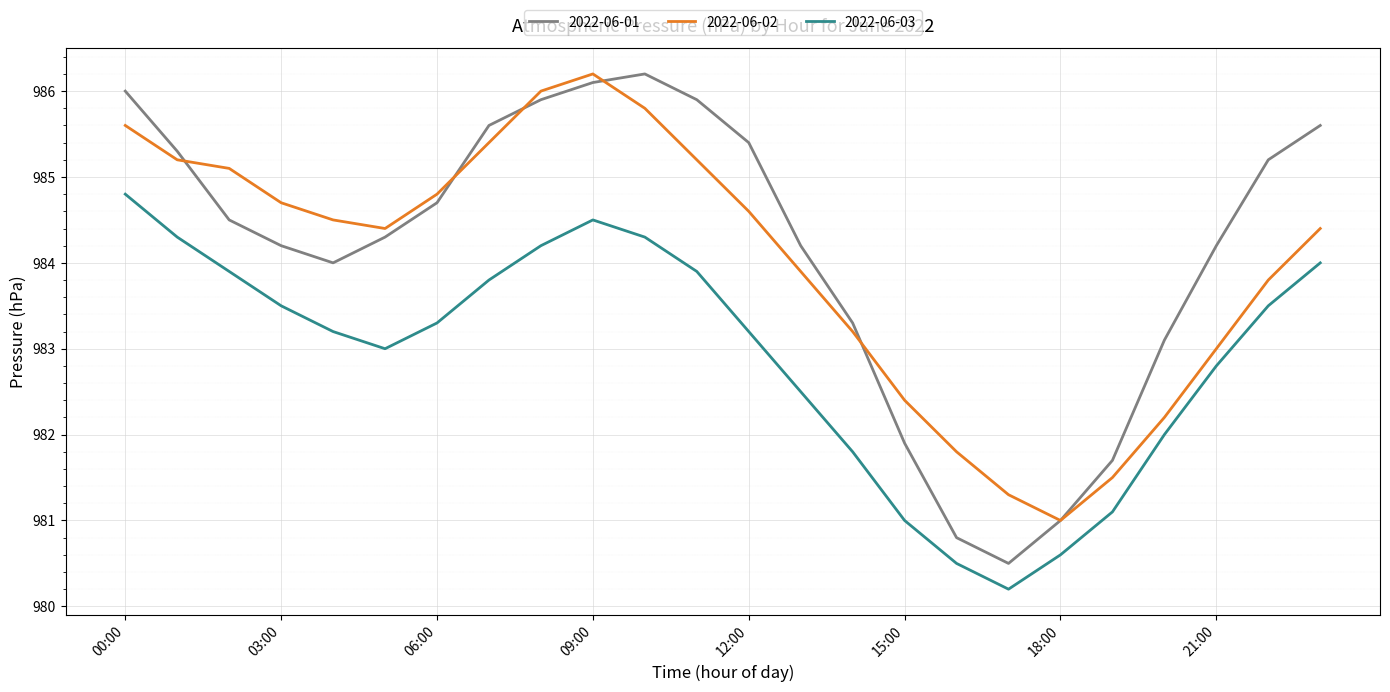

True or false: 2022-06-02 and 2022-06-03 intersect in this chart.

False